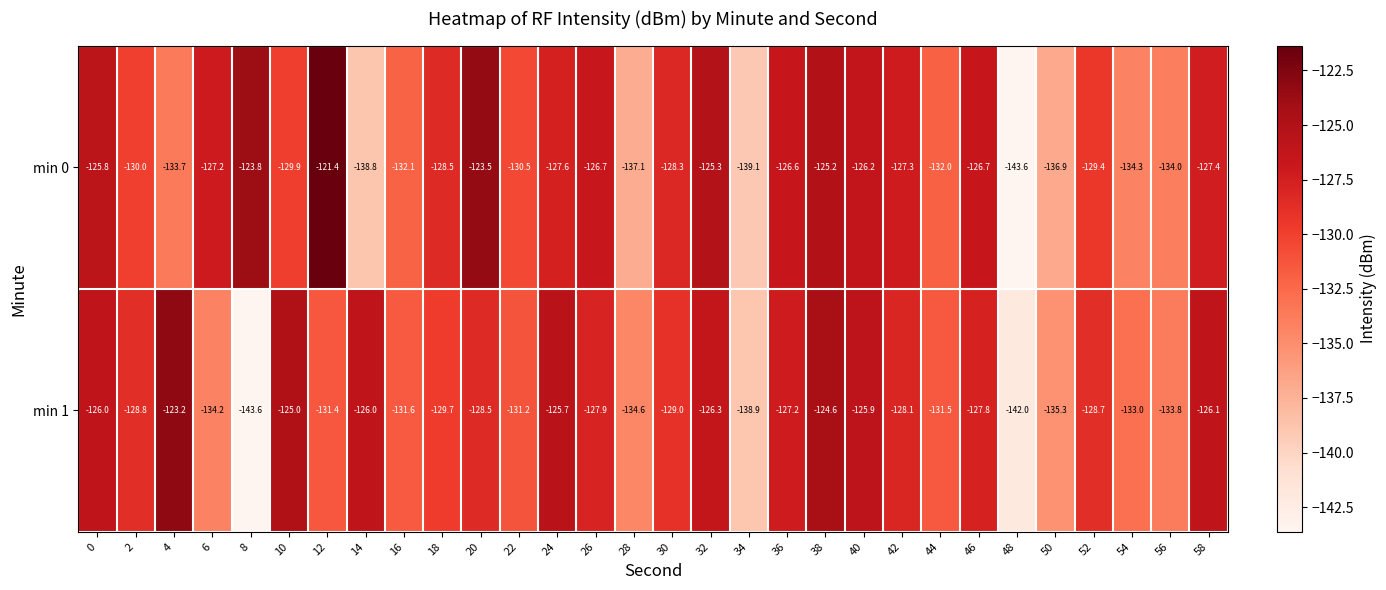

How many categories are shown in the chart?

30